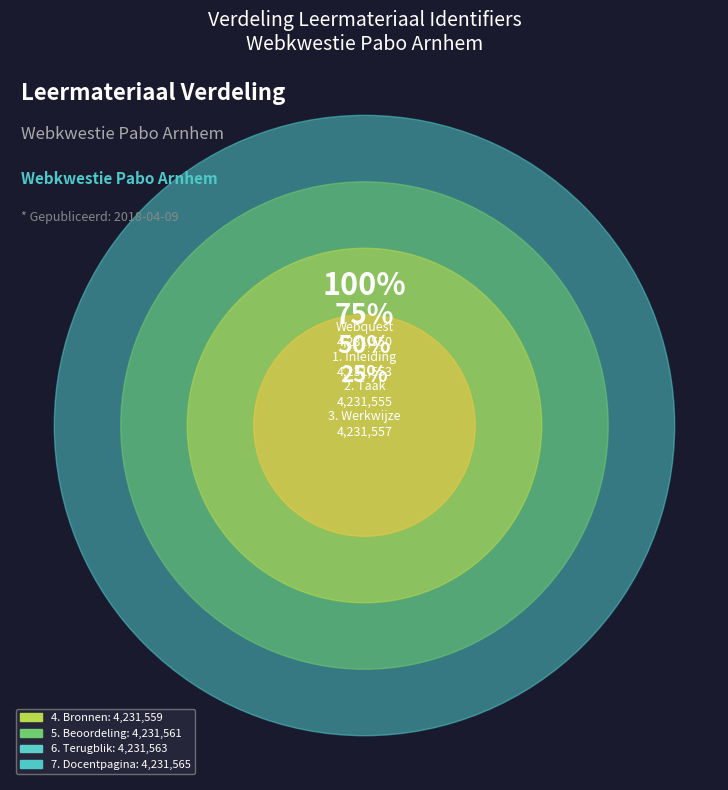

Is 6. Terugblik the majority of the pie?

No